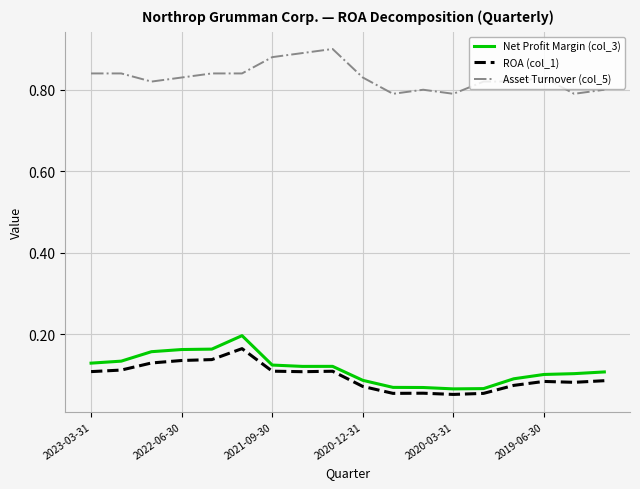

True or false: ROA (col_1) and Asset Turnover (col_5) cross at least once.

False